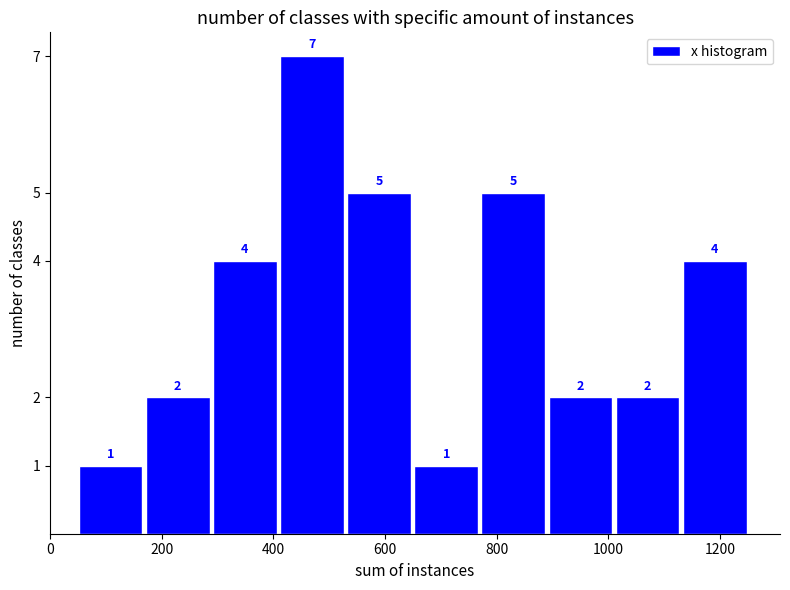

How tall is the bar that spans 640 to 760 on the x-axis? The bar edges are not printed on the chart, so give them approximately, as read against the axis.

1